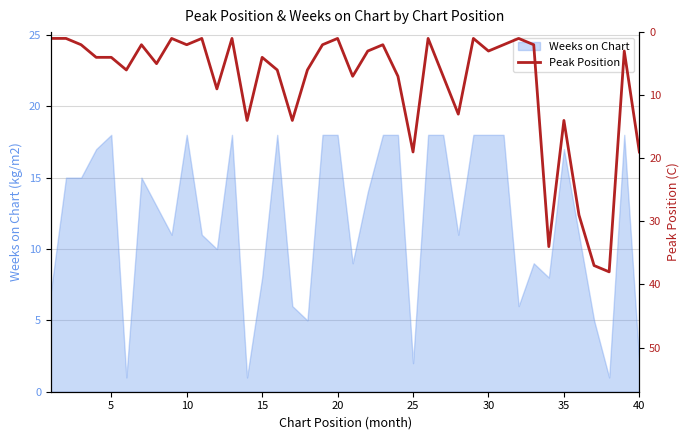

What is the maximum value for Weeks on Chart?

18